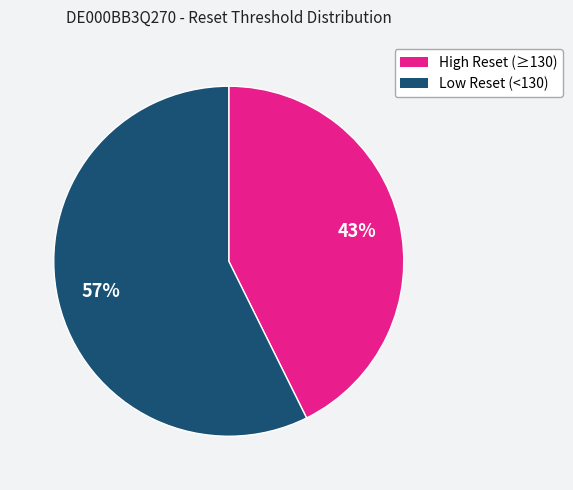

To the nearest percent, what is the average slice percentage?

50%